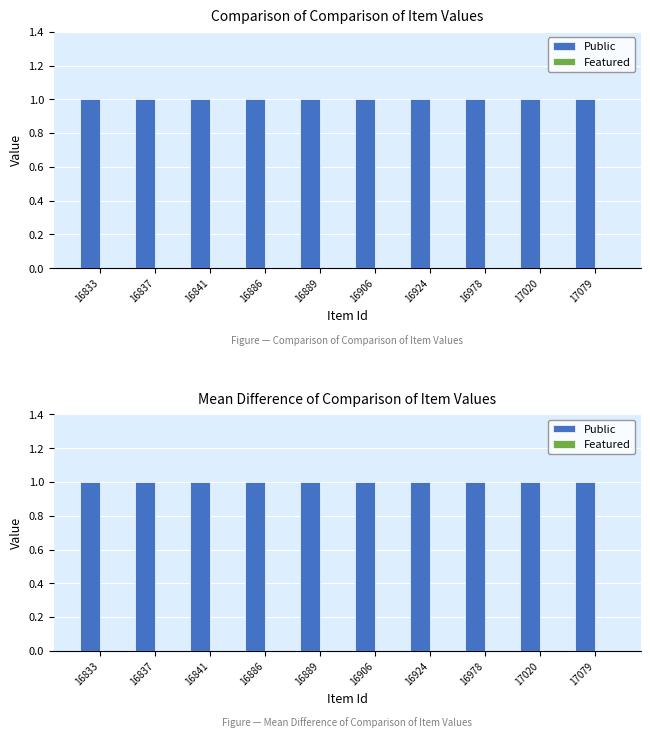

Reading left to right, transcribe all the data shown in this chart.

Public: 16833=1	16837=1	16841=1	16886=1	16889=1	16906=1	16924=1	16978=1	17020=1	17079=1
Featured: 16833=0	16837=0	16841=0	16886=0	16889=0	16906=0	16924=0	16978=0	17020=0	17079=0